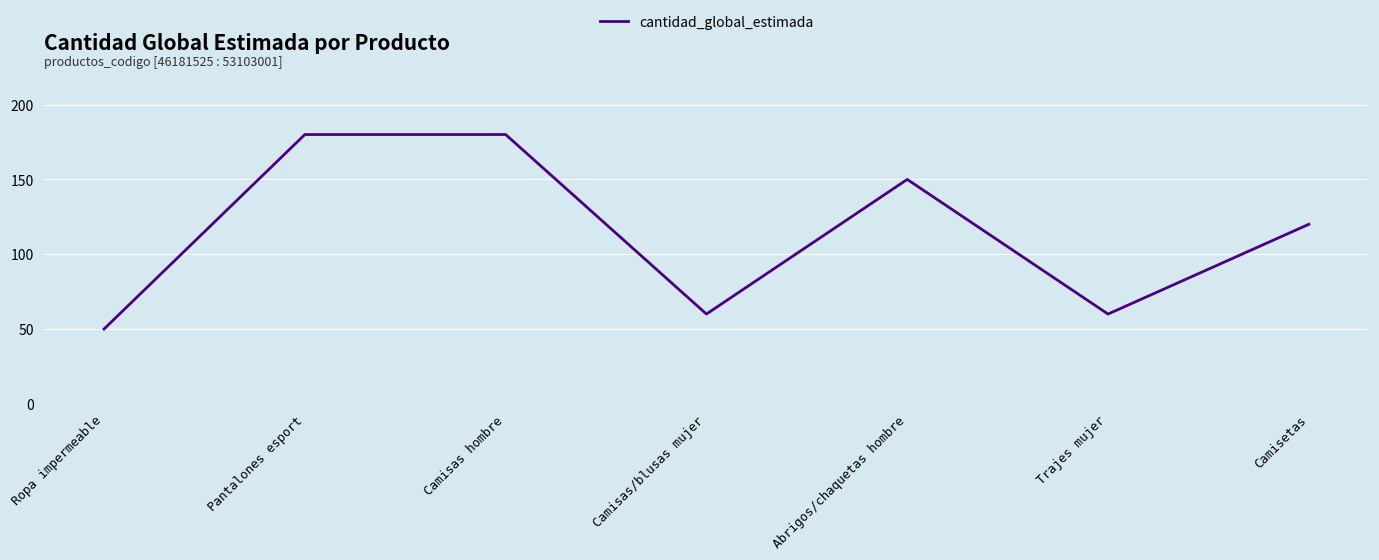

Does the chart display data point markers on the line(s)?

No